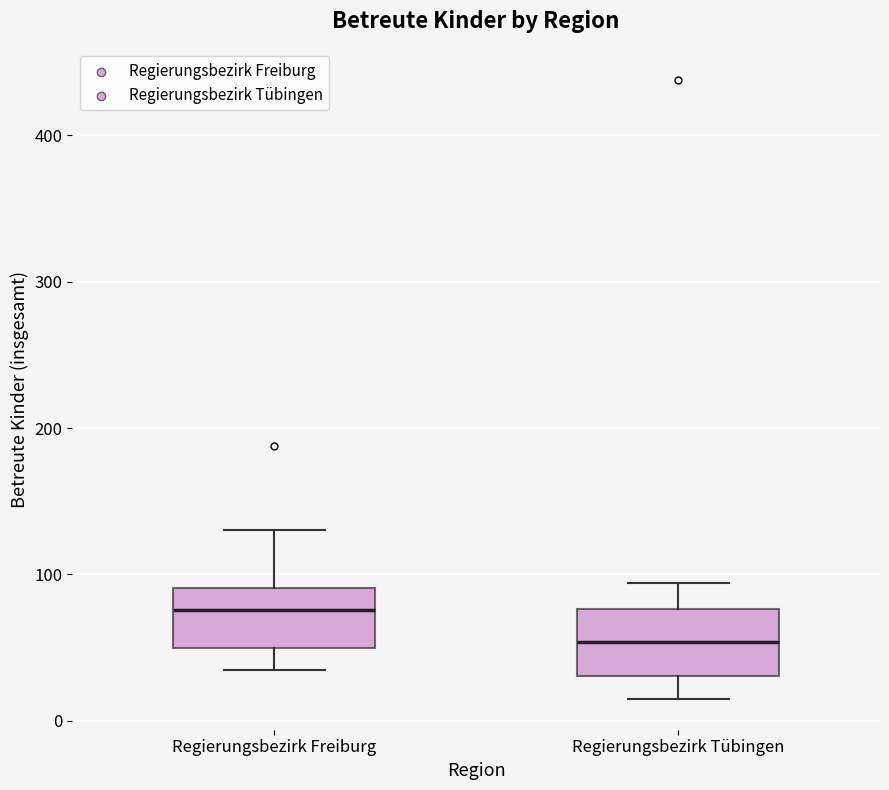

Which box has the highest median line?

Regierungsbezirk Freiburg